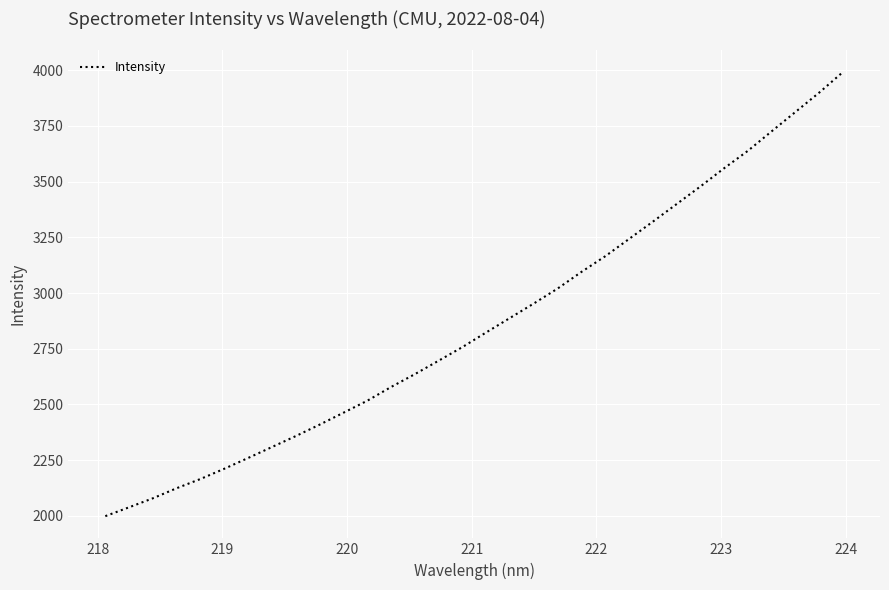

What is the minimum value shown in the chart?

1998.5